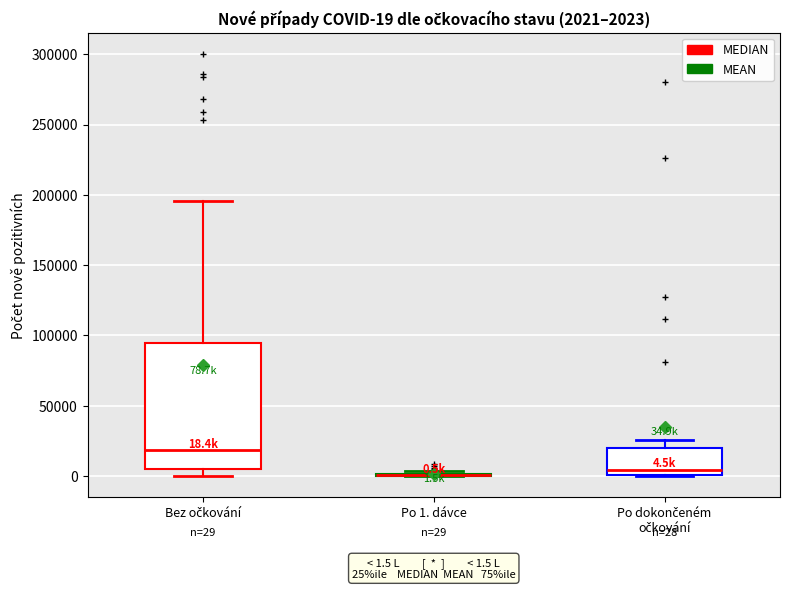

Comparing the boxes themselves (not the whiskers), which one is the tallest?

Bez očkování